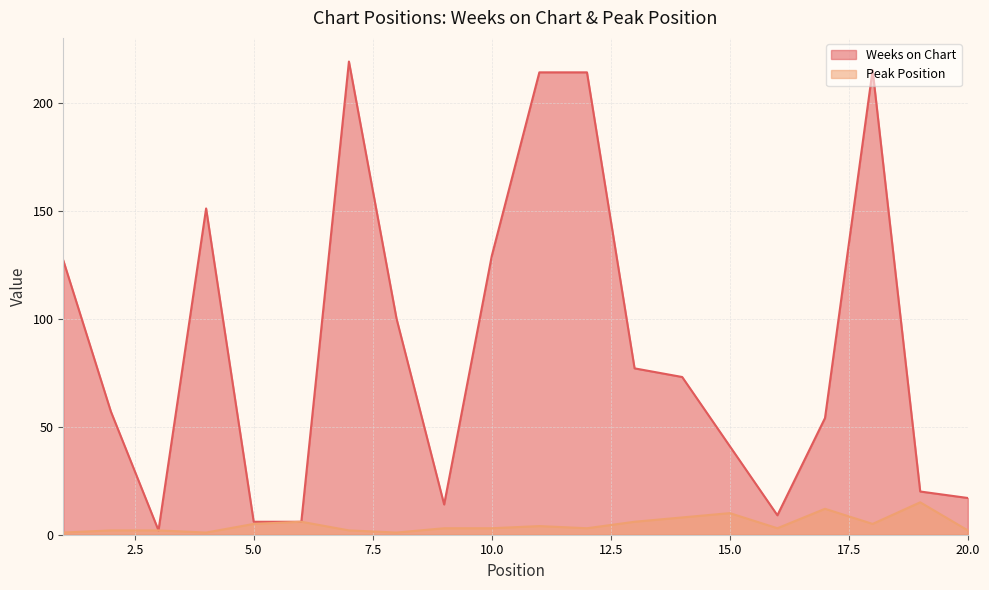

At how many categories does at least one series exceed 128?

6